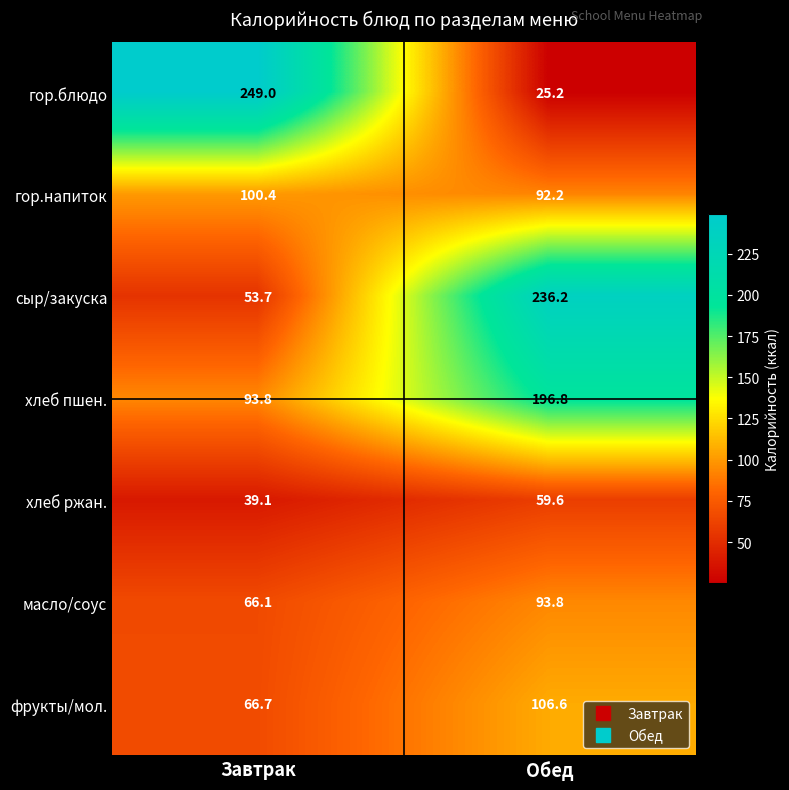

The фрукты/мол. series shows 185.1 at Обед. True or false?

False